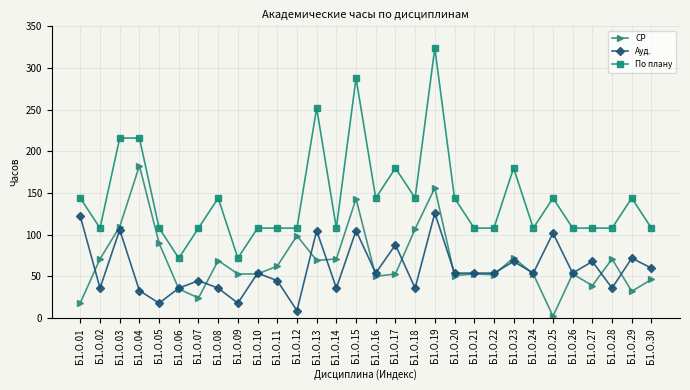

True or false: Ауд. and По плану cross at least once.

False